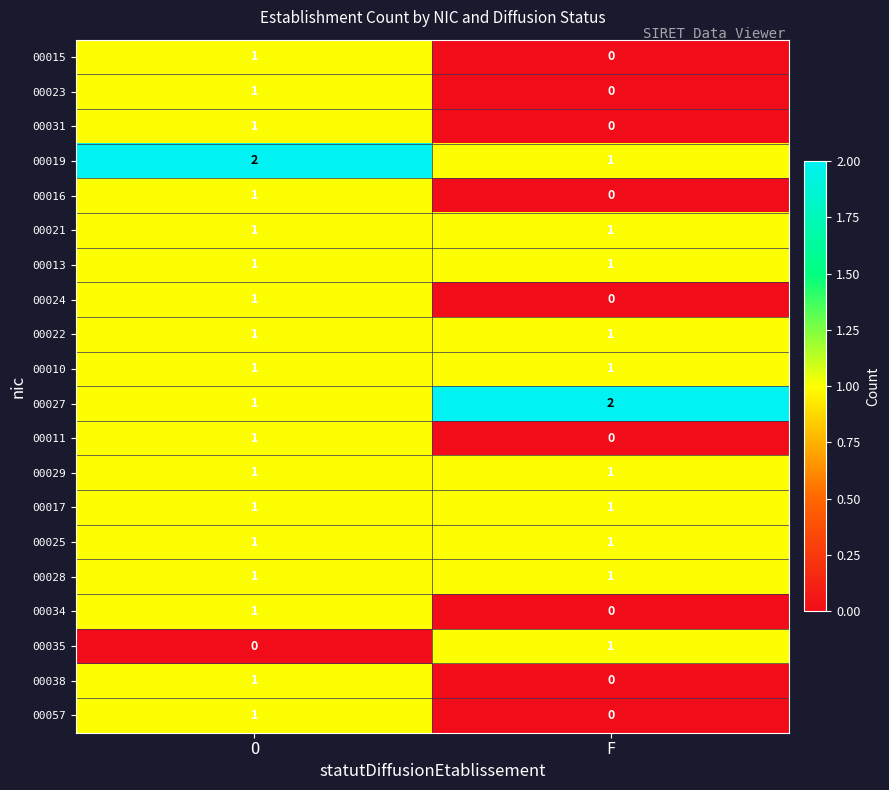

What is the total value across all series at O?

20